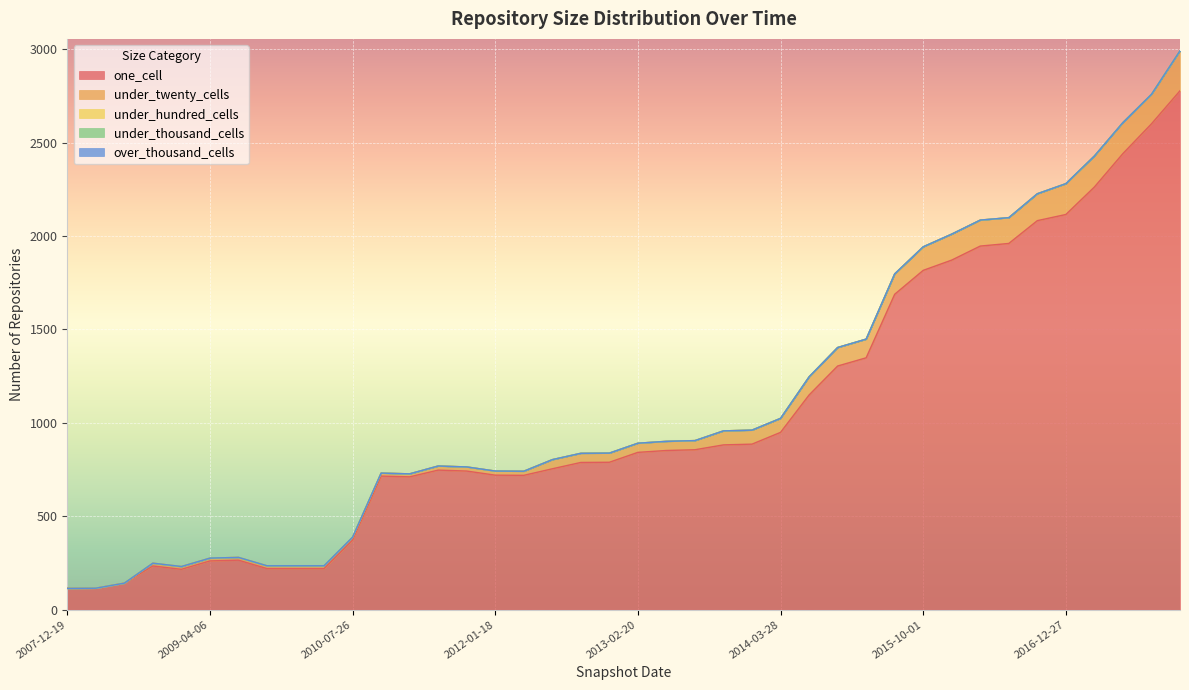

List the series in order of their peak value, lowest first.

under_hundred_cells, under_thousand_cells, over_thousand_cells, under_twenty_cells, one_cell